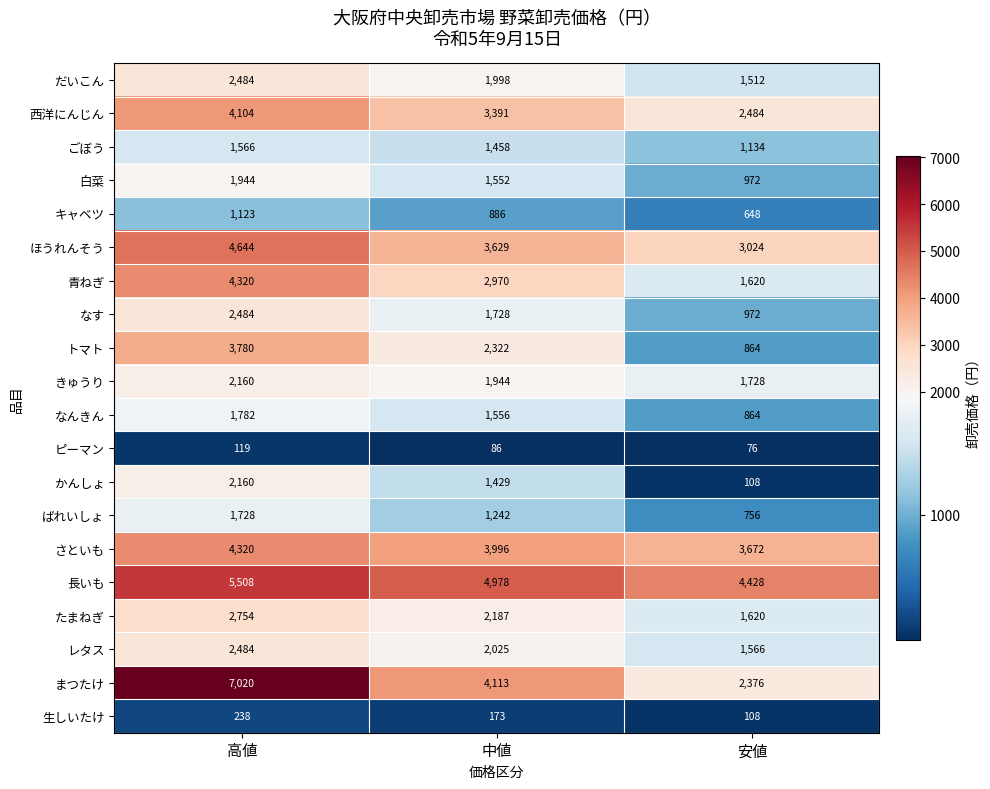

Which series has the largest range (max minus min)?

まつたけ